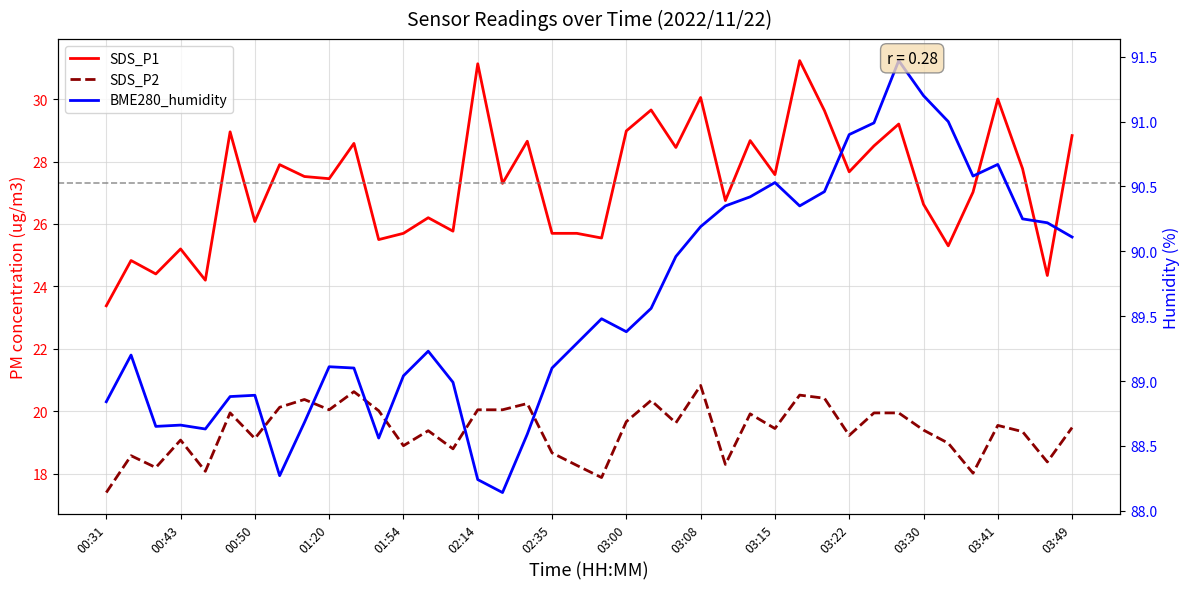

How many data points does each series have?

40